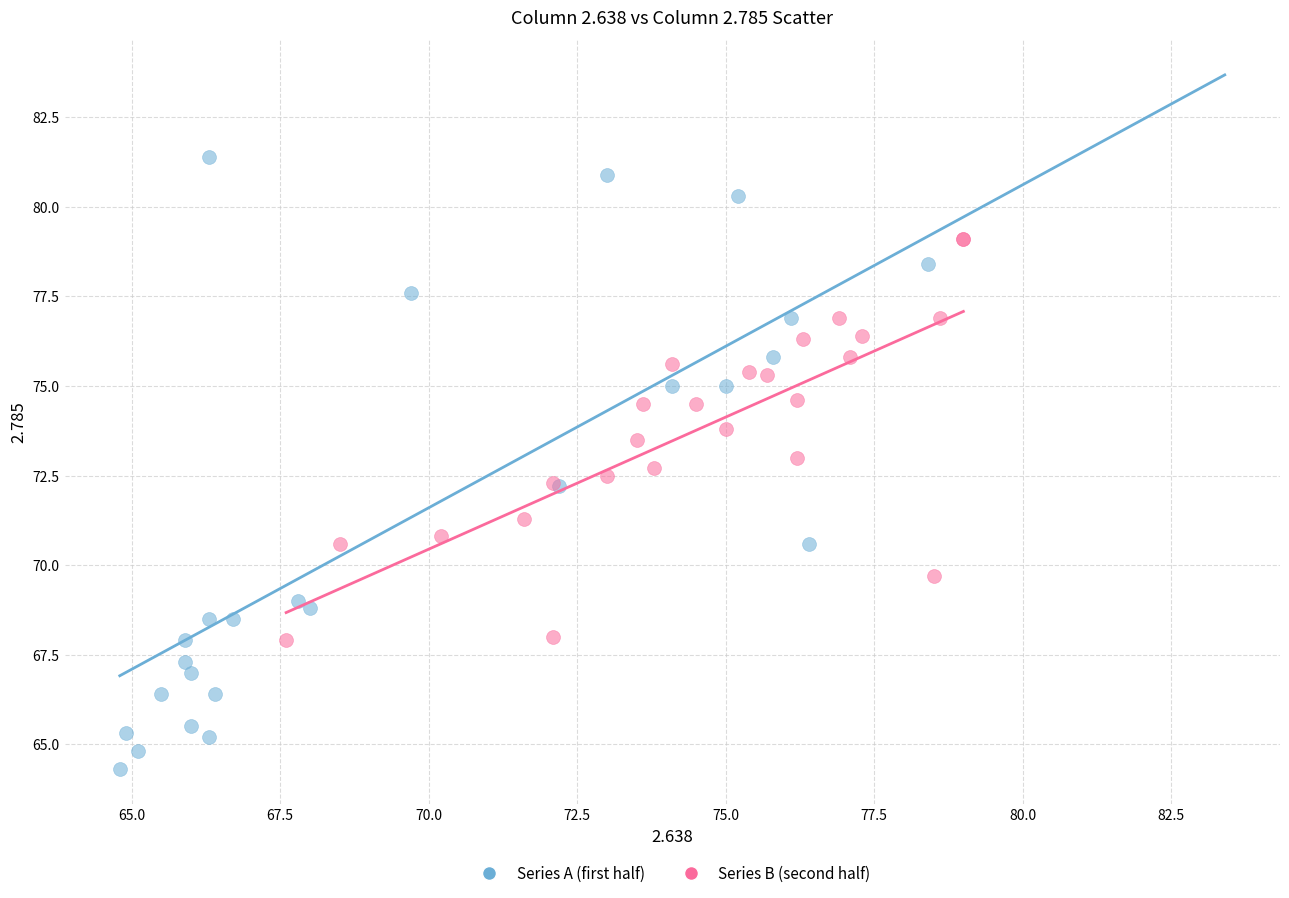

Which series reaches the maximum Y coordinate?

Series A (first half)